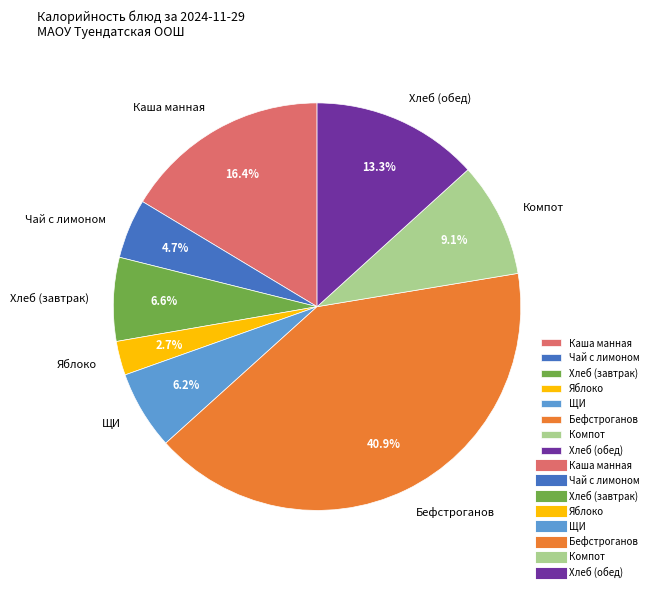

What is the ratio of the value at ЩИ to the value at Чай с лимоном?

1.3